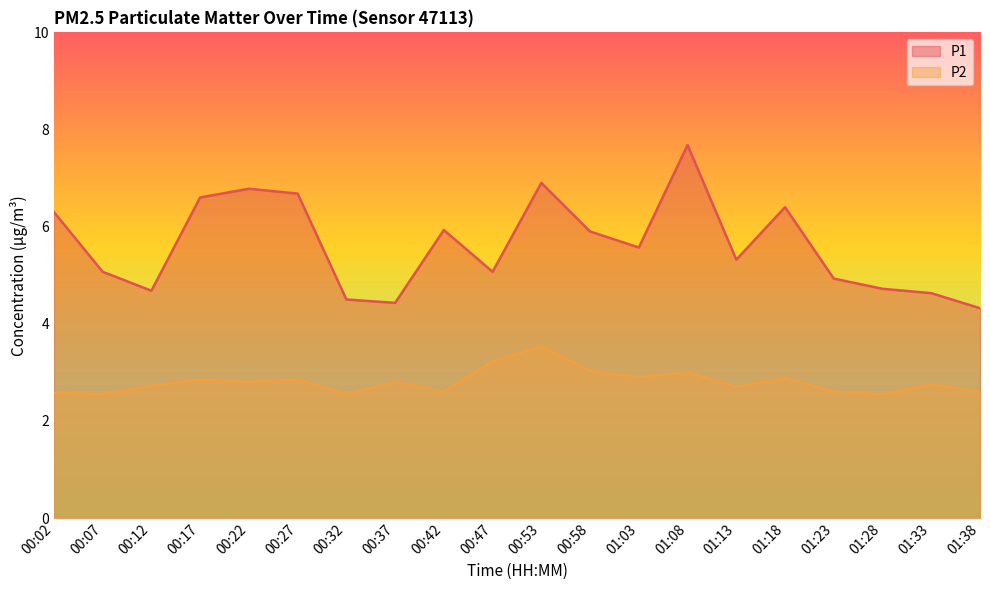

What are all the series names shown in the legend?

P1, P2